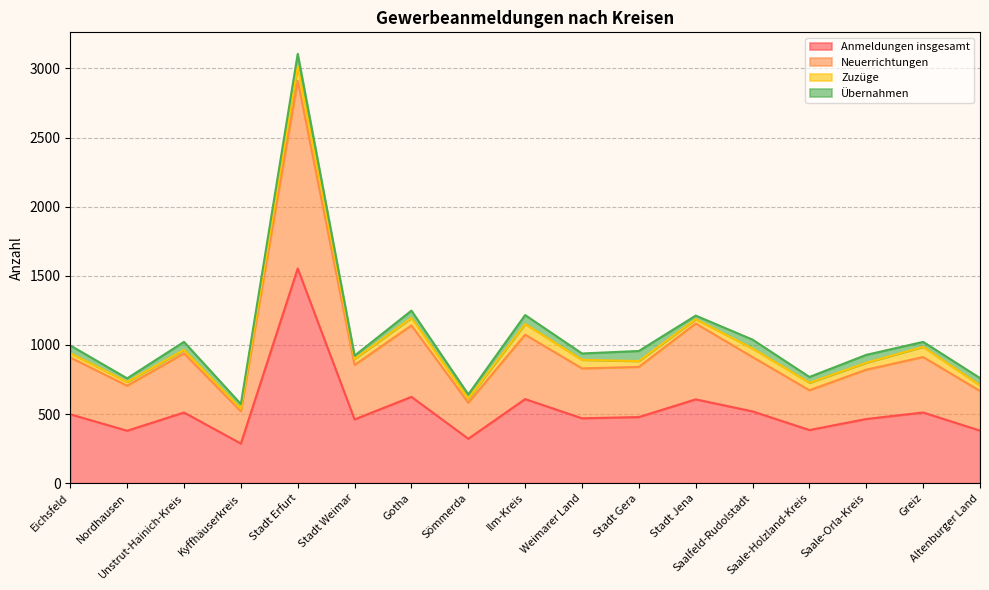

What is the highest value of the Anmeldungen insgesamt series?

1553